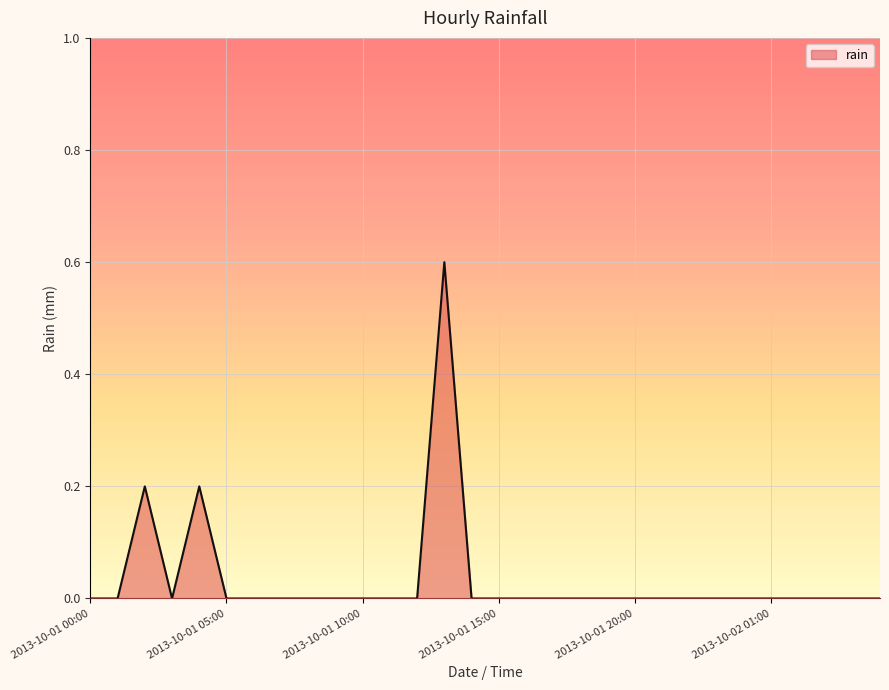

What is the difference between the maximum and minimum values?

0.6